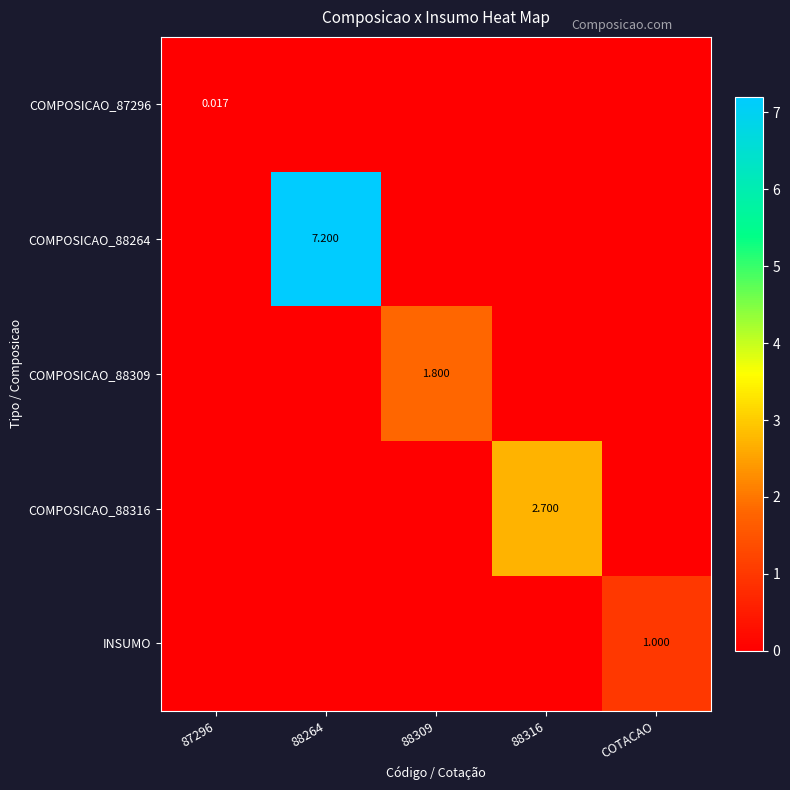

What is the maximum value for COMPOSICAO_88316?

2.7